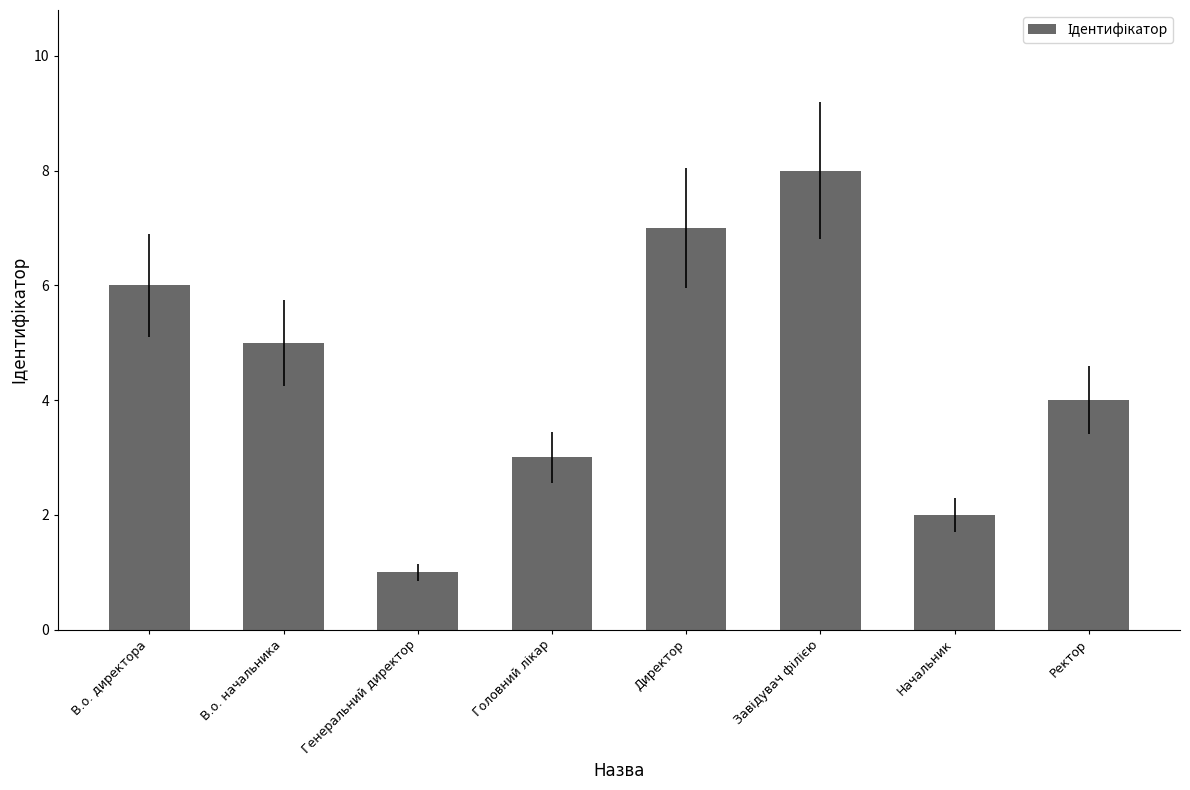

Reading left to right, what are all the values shown in this chart?

6	5	1	3	7	8	2	4